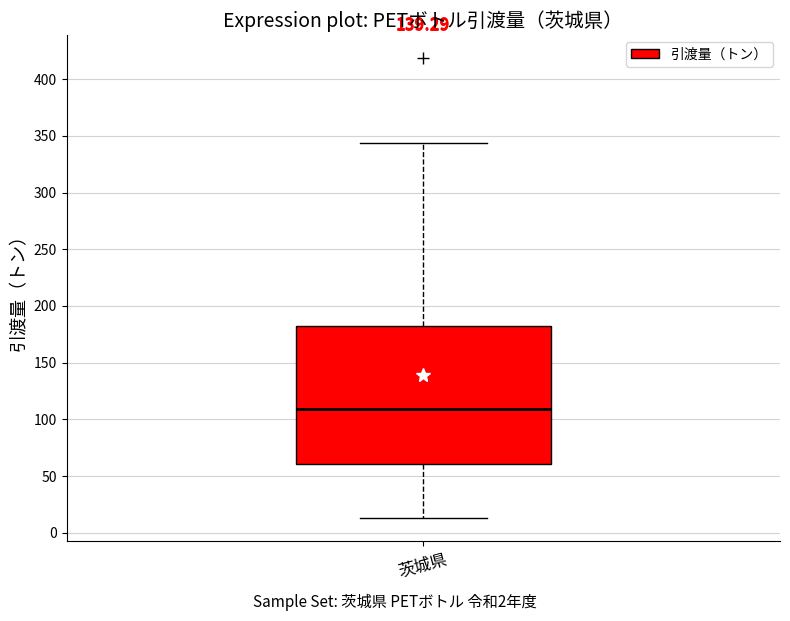

Read this box plot against the y-axis: the position of the median line, the range covered by the box, and the ends of both whiskers. The values are not printed on the chart, so give them approximately, as read against the axis.

median 110, box 60 to 180, whiskers 15 to 345